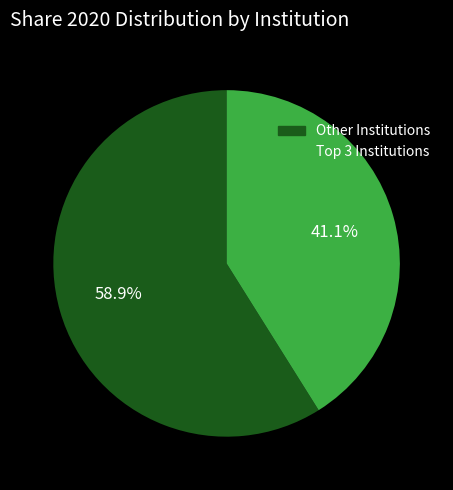

To the nearest percent, what is the difference between the largest and smallest slice percentages?

18%